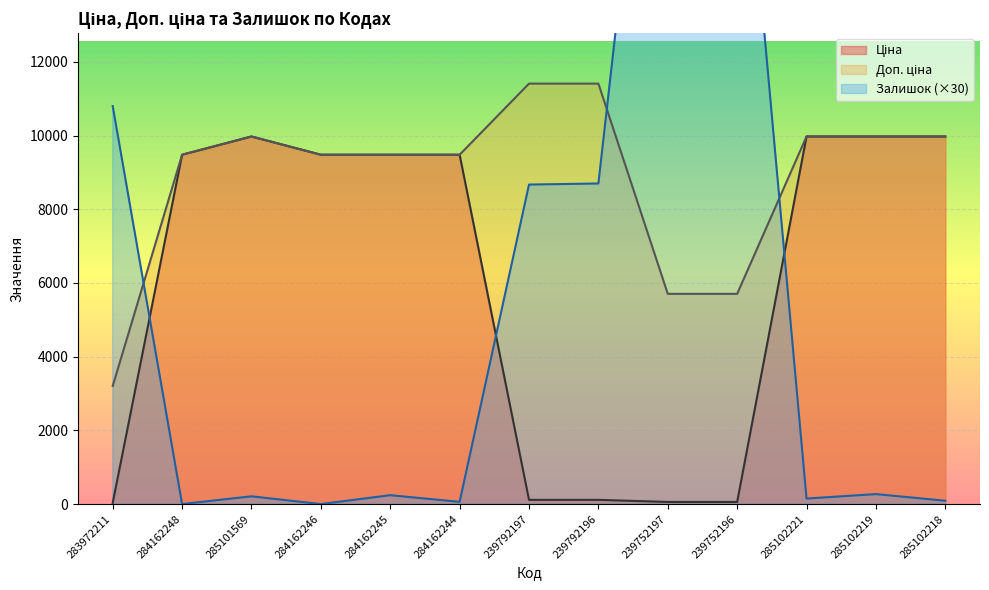

What is the difference between the highest and lowest values at 285102218?

9885.0